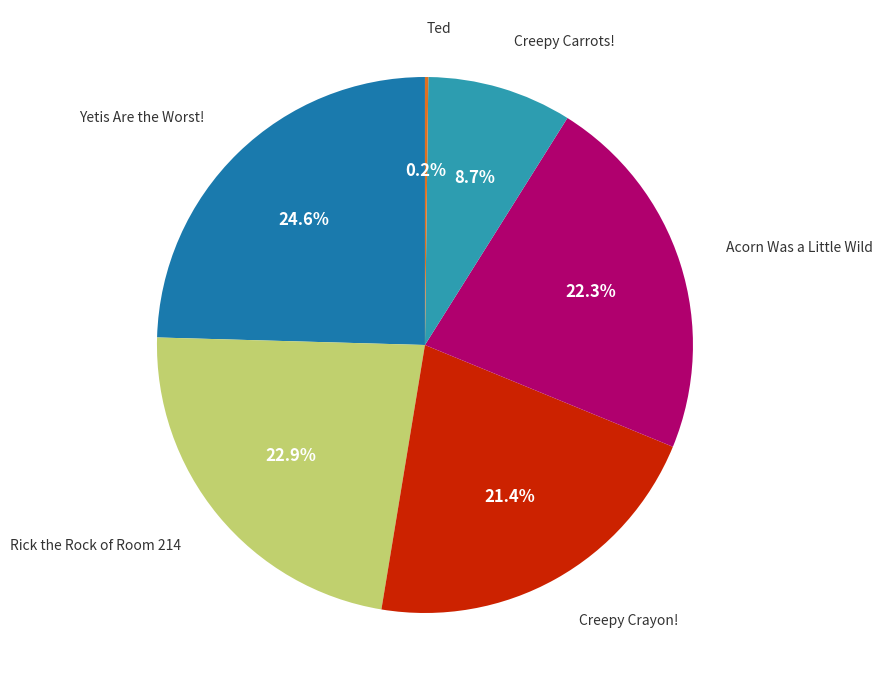

How many slices are in this pie chart?

6